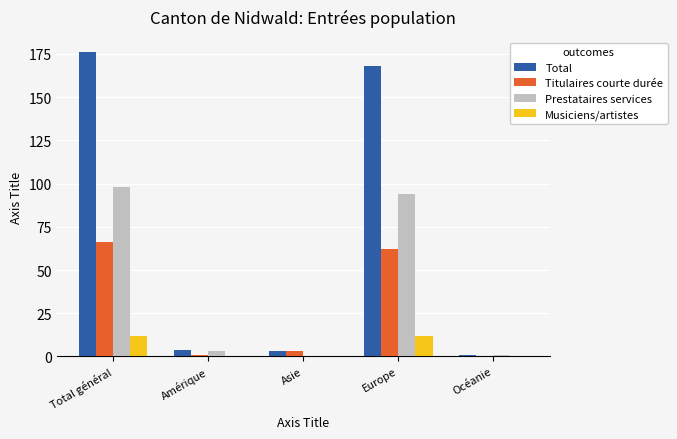

What is the maximum value shown in the chart?

176